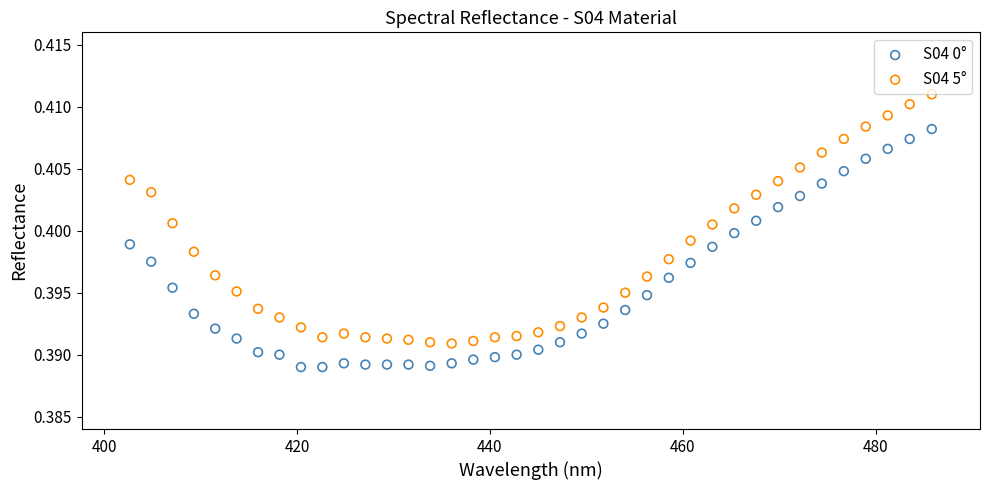

Which series has the largest Y range (max minus min)?

S04 5°